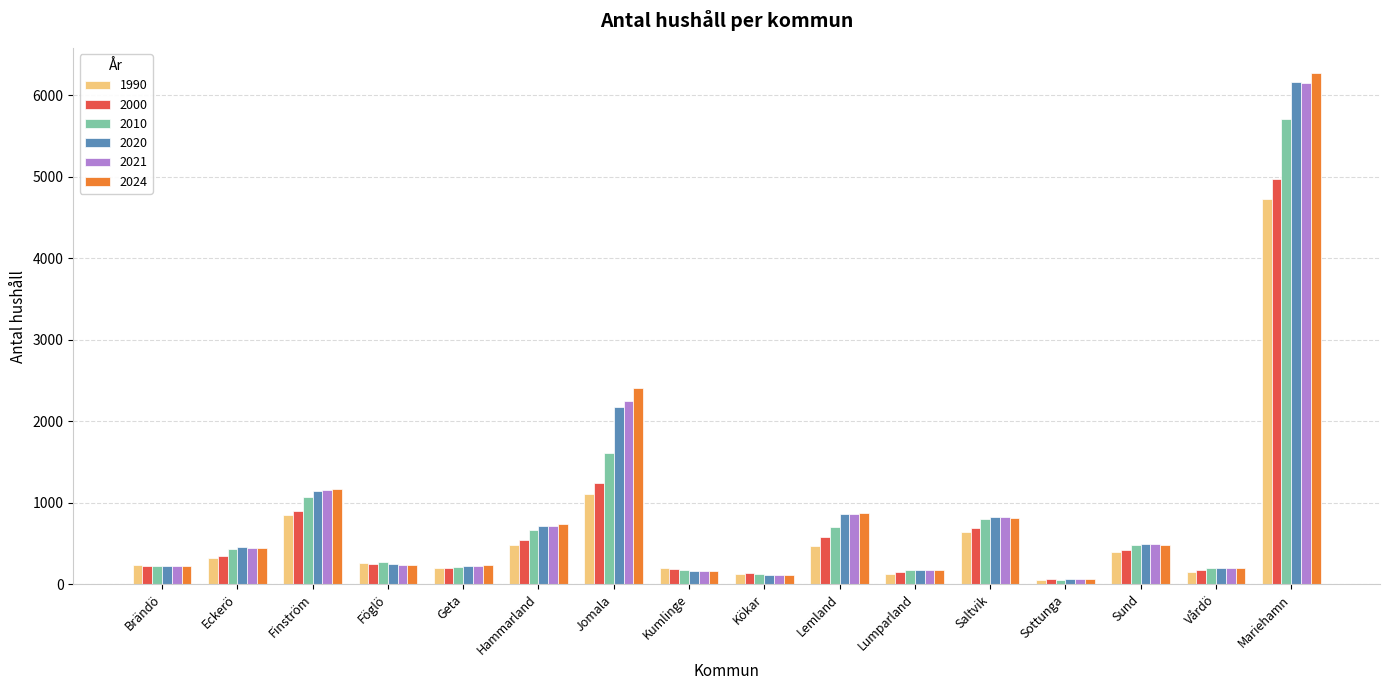

Does the chart contain stacked bars?

No